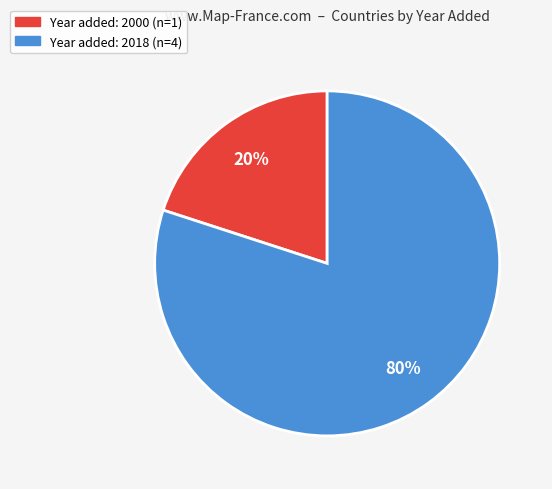

To the nearest percent, what is the average slice percentage?

50%